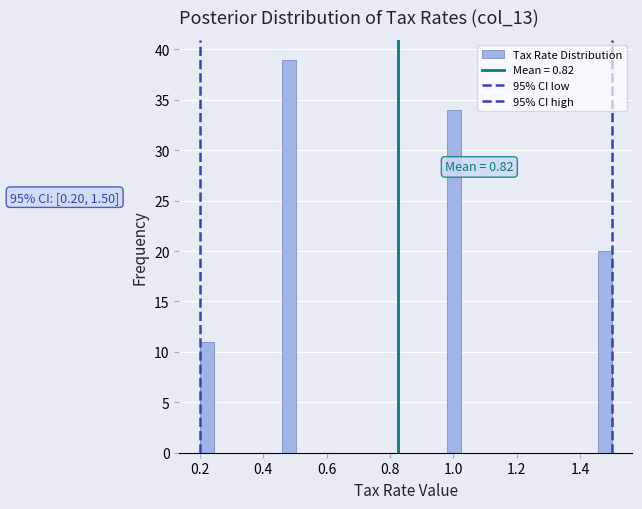

Read against the x-axis, roughly where is the centre of the tallest bar?

0.48